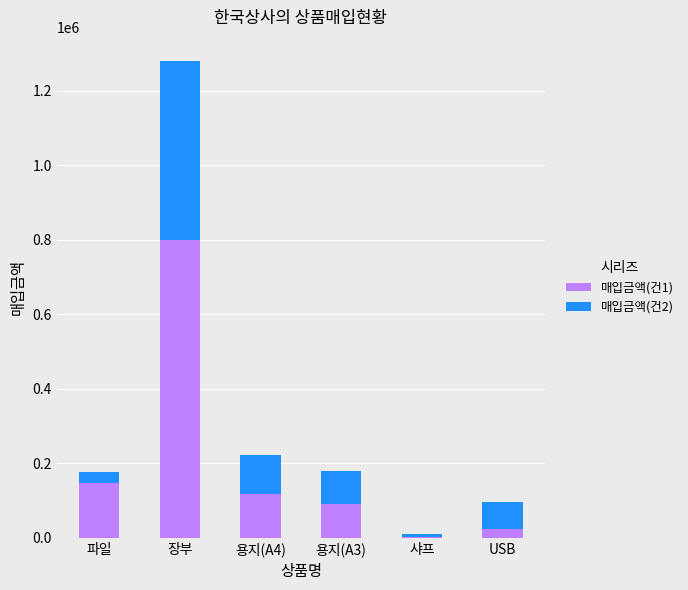

At which label does 매입금액(건1) reach its peak?

장부